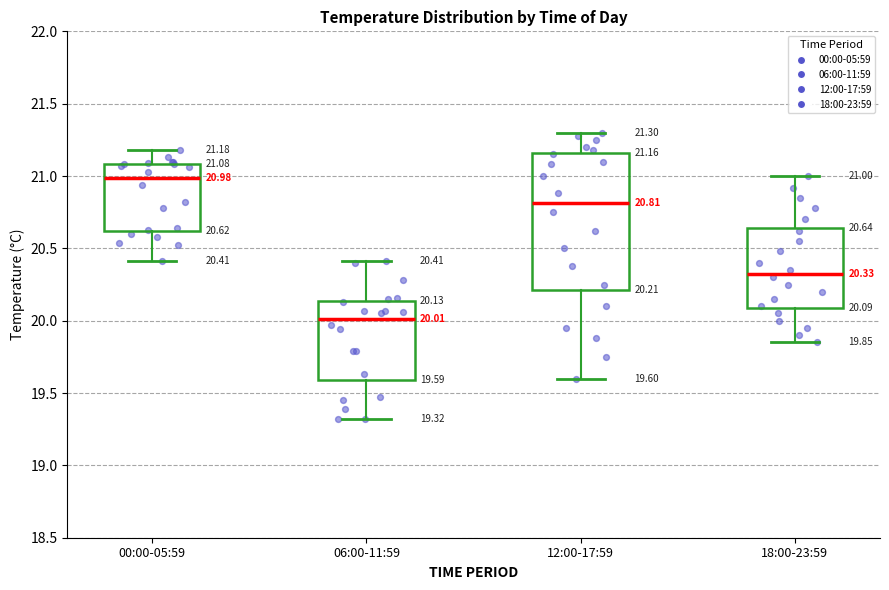

Comparing the boxes themselves (not the whiskers), which one is the tallest?

12:00-17:59